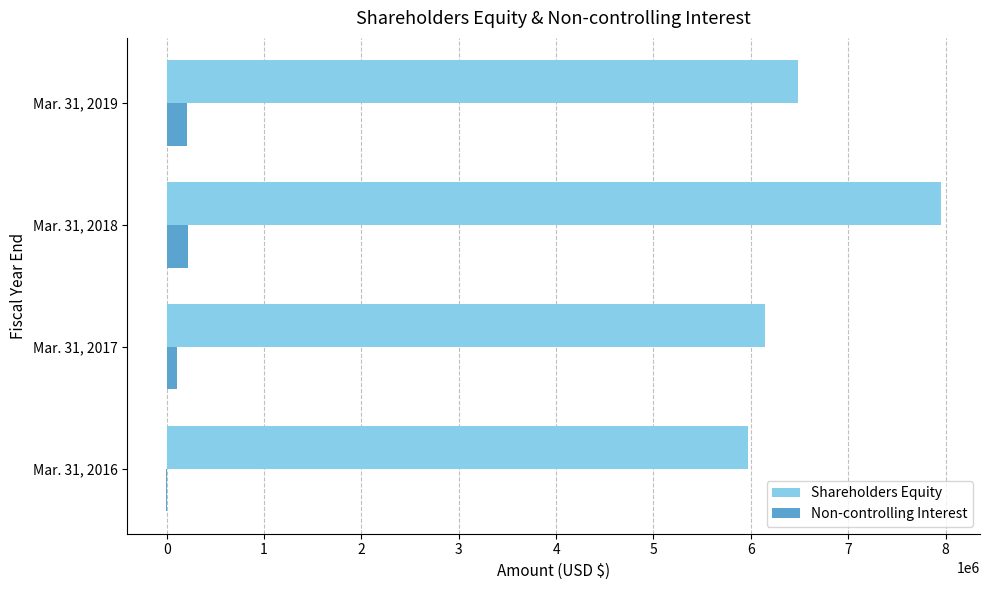

What is the sum of all Non-controlling Interest values?

523272